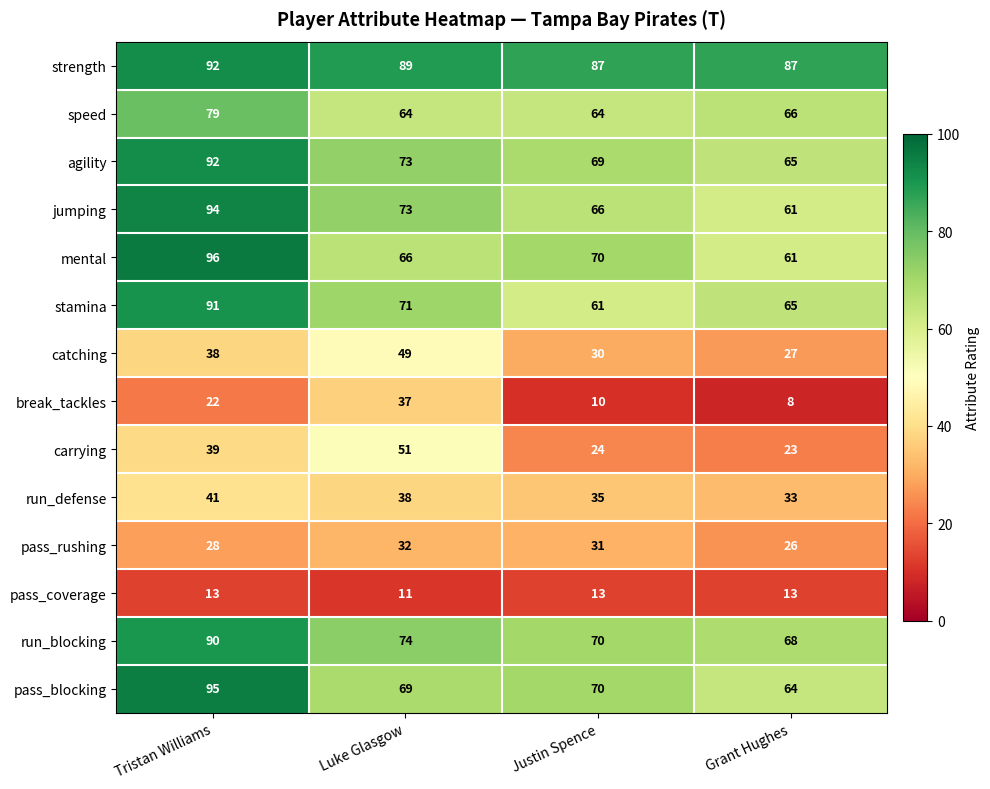

What is the smallest value displayed?

8